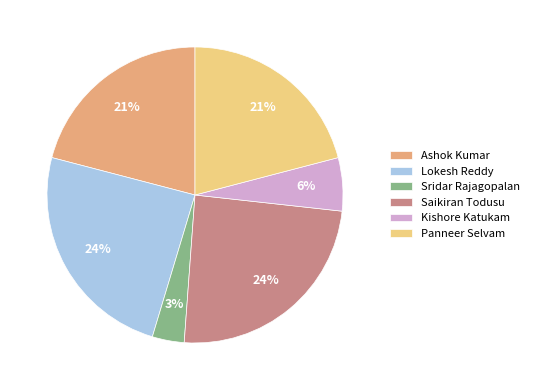

To the nearest percent, what percentage of the pie is Panneer Selvam?

21%